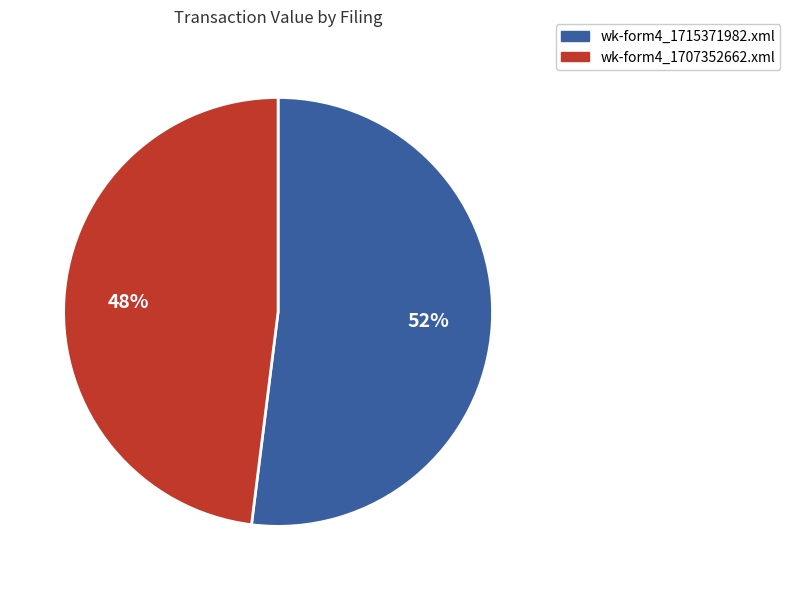

What is the smallest slice in the pie chart?

wk-form4_1707352662.xml